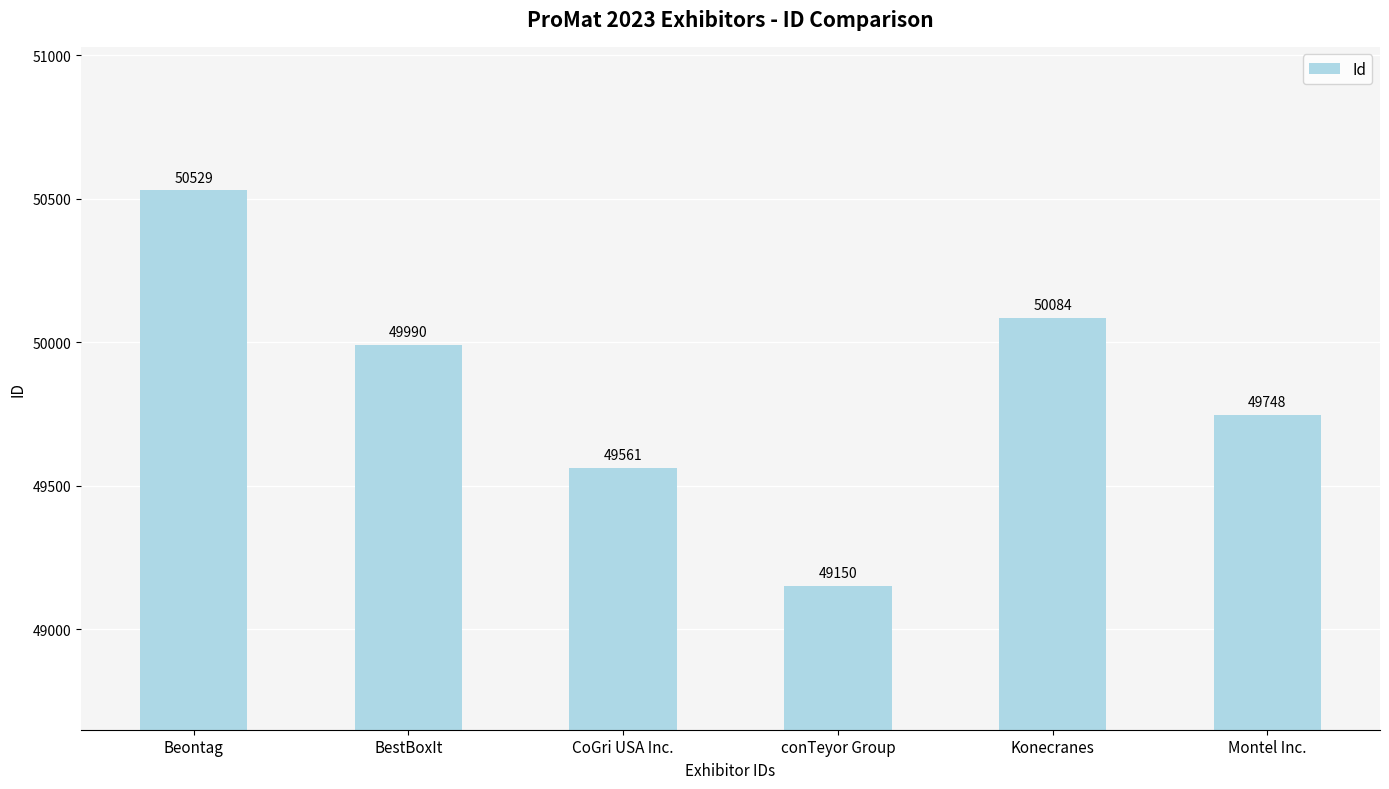

List the labels in order of value, smallest first.

conTeyor Group, CoGri USA Inc., Montel Inc., BestBoxIt, Konecranes, Beontag